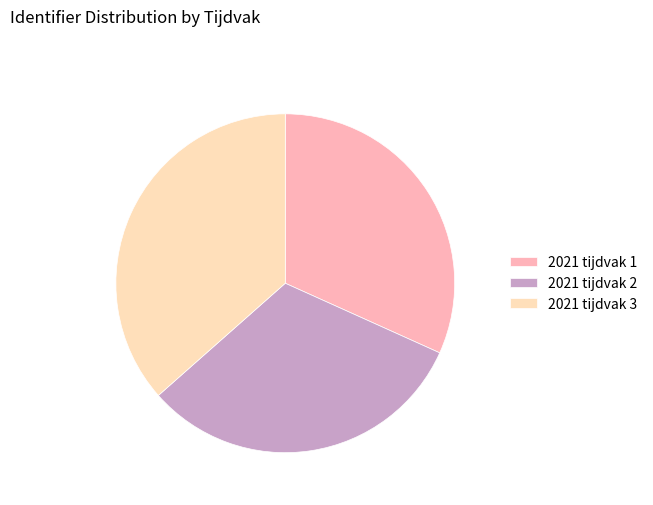

Which has a higher value, 2021 tijdvak 2 or 2021 tijdvak 3?

2021 tijdvak 3